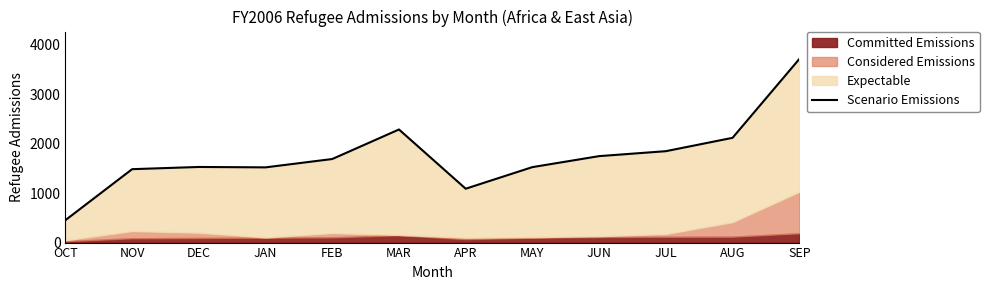

What is the minimum value shown in the chart?

453.5